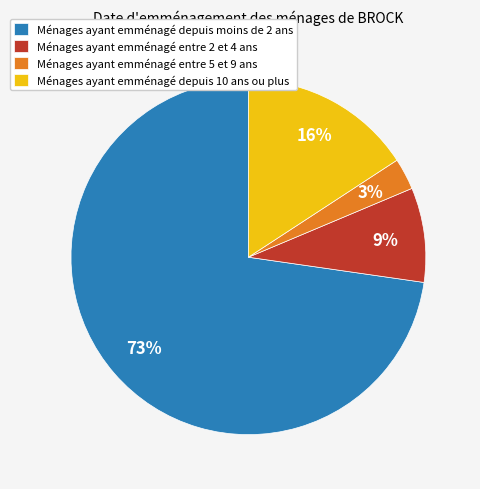

How many slices are in this pie chart?

4